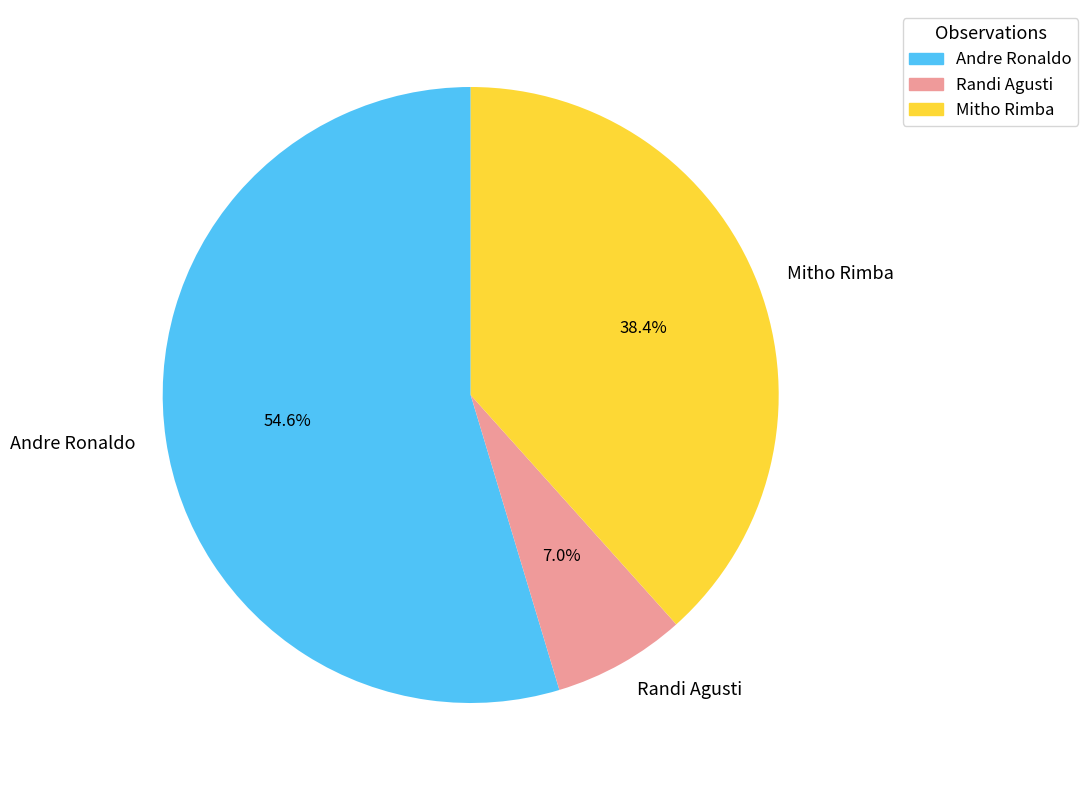

How many slices are in this pie chart?

3